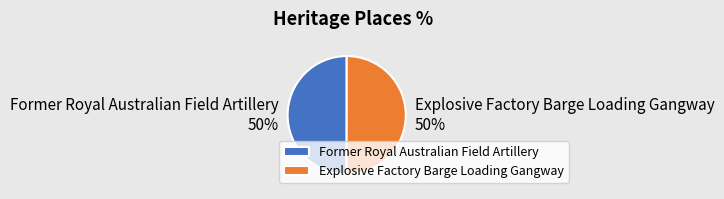

True or false: Former Royal Australian Field Artillery accounts for 61% of the total.

False